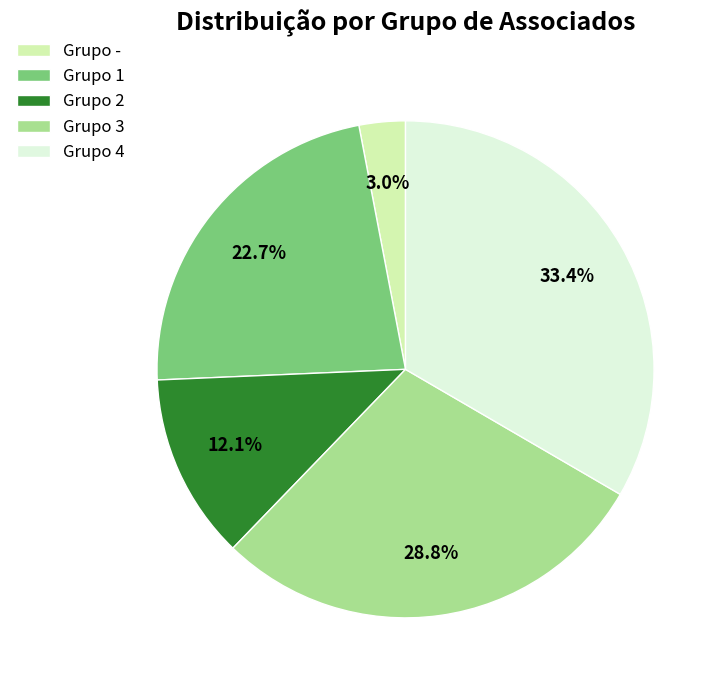

What is the ratio of the value at Grupo 1 to the value at Grupo 4?

0.7